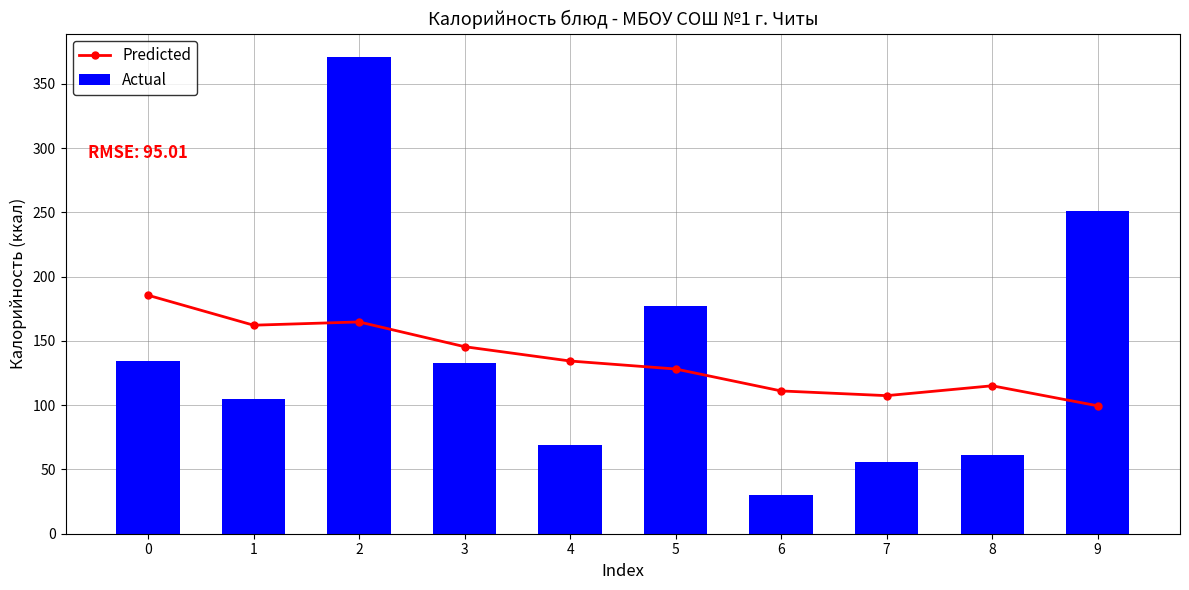

The value of Actual at 0 is 134.0. True or false?

True